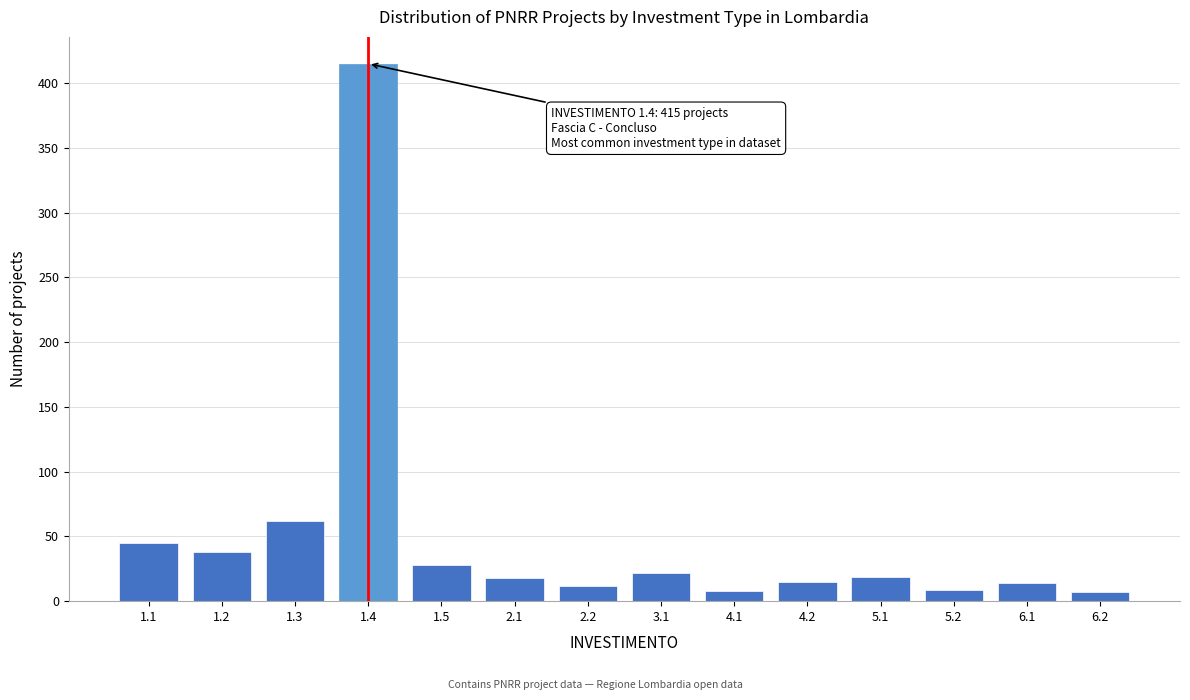

Is it true that the value at 1.1 is 10?

False